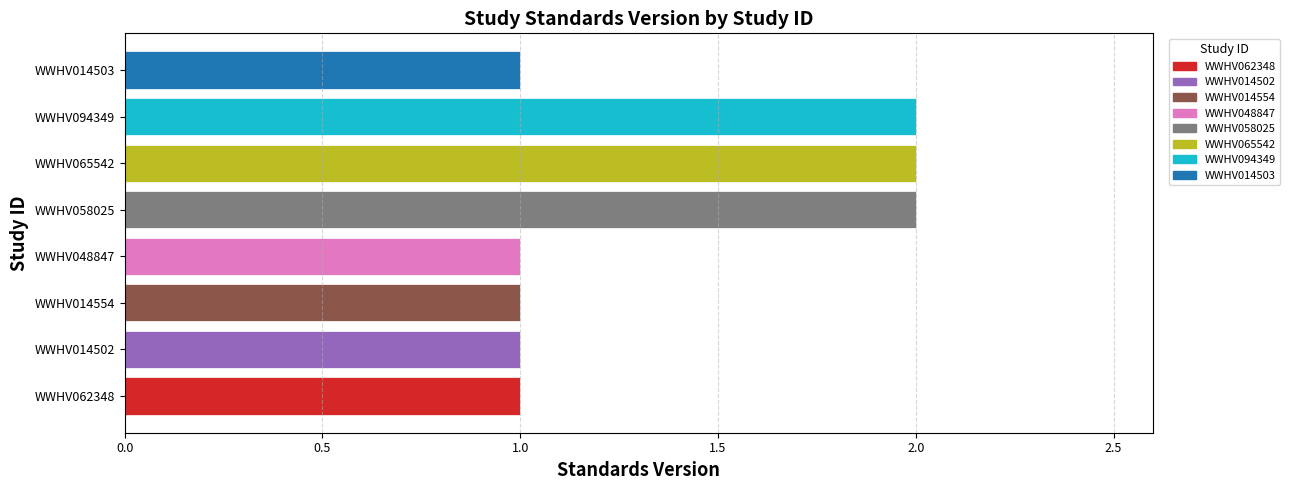

Rank the categories by value from highest to lowest.

WWHV058025, WWHV065542, WWHV094349, WWHV062348, WWHV014502, WWHV014554, WWHV048847, WWHV014503